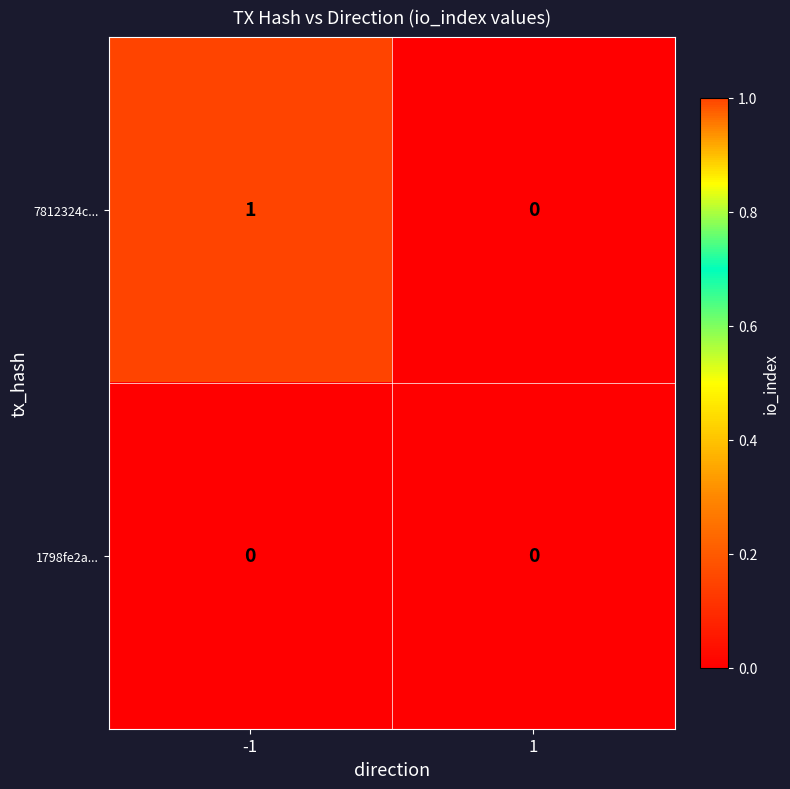

Reading right to left, what are all the values shown in this chart?

7812324c...: 0	1
1798fe2a...: 0	0